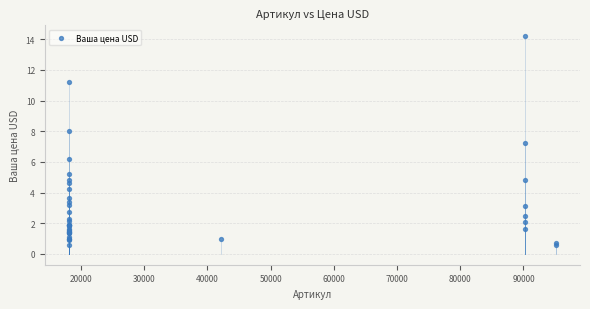

What Y value in the scatter plot is closest to 7?

7.2